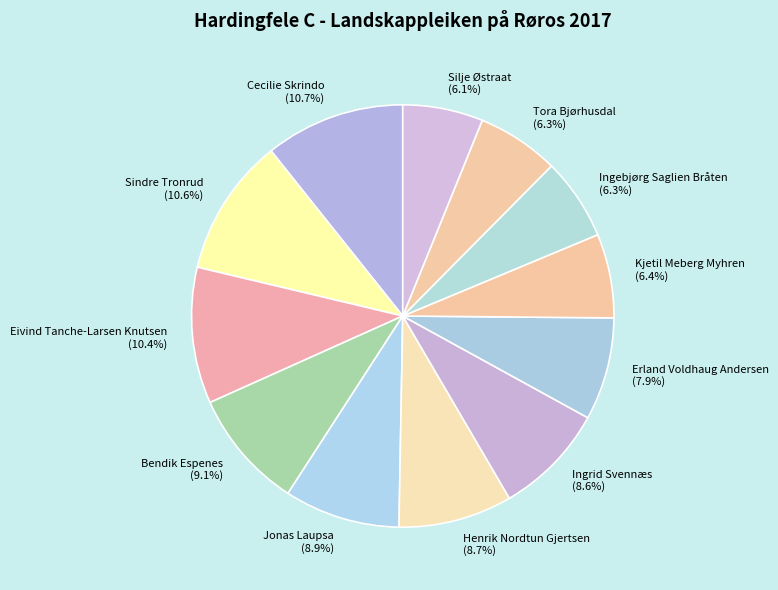

Is the sum of Ingebjørg Saglien Bråten and Eivind Tanche-Larsen Knutsen greater than half?

No